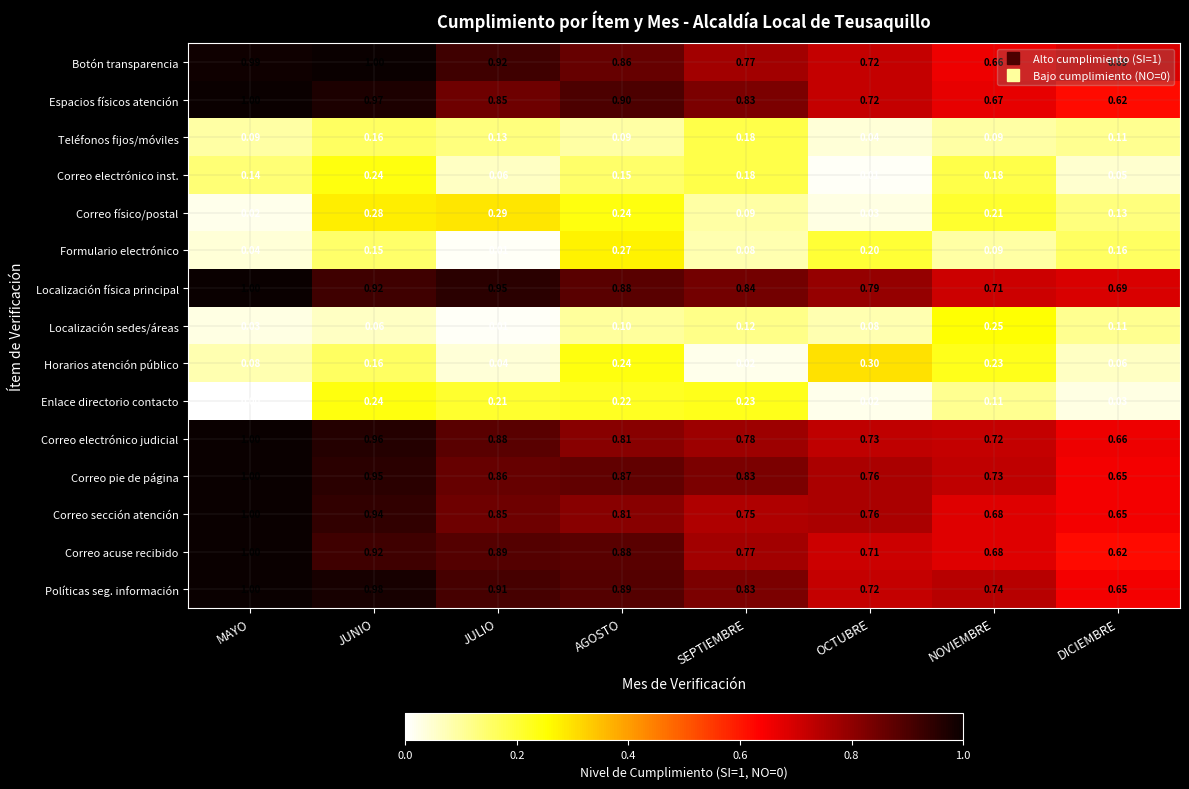

Which series changed the most between MAYO and OCTUBRE?

Correo acuse recibido